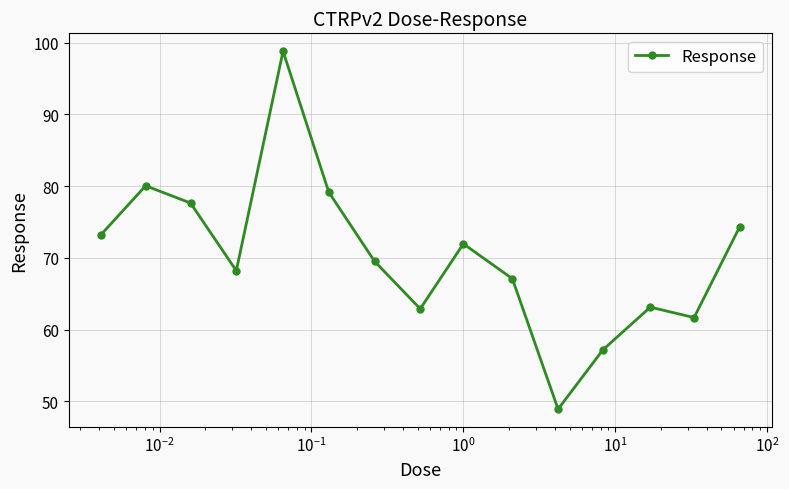

What is the maximum value shown in the chart?

98.8